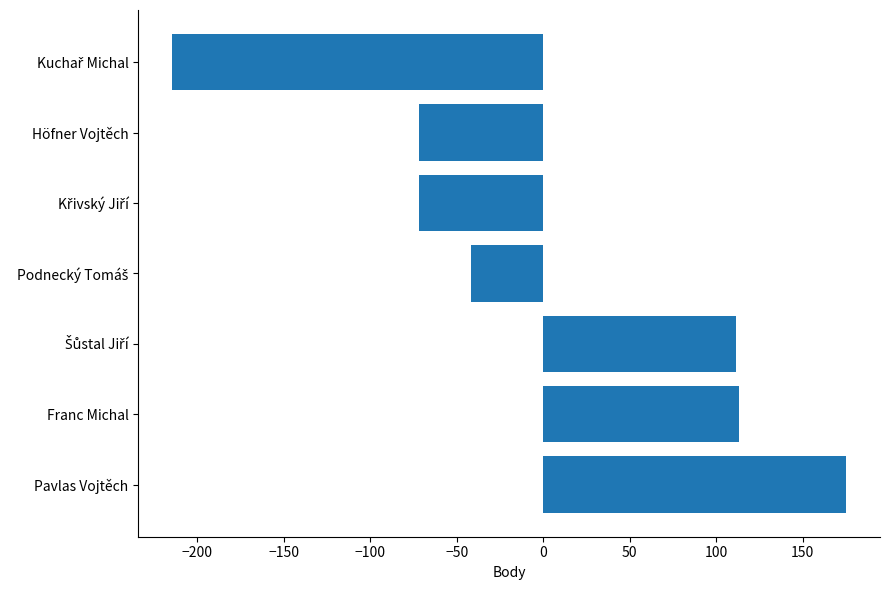

What is the difference between the maximum and second lowest values?

247.0